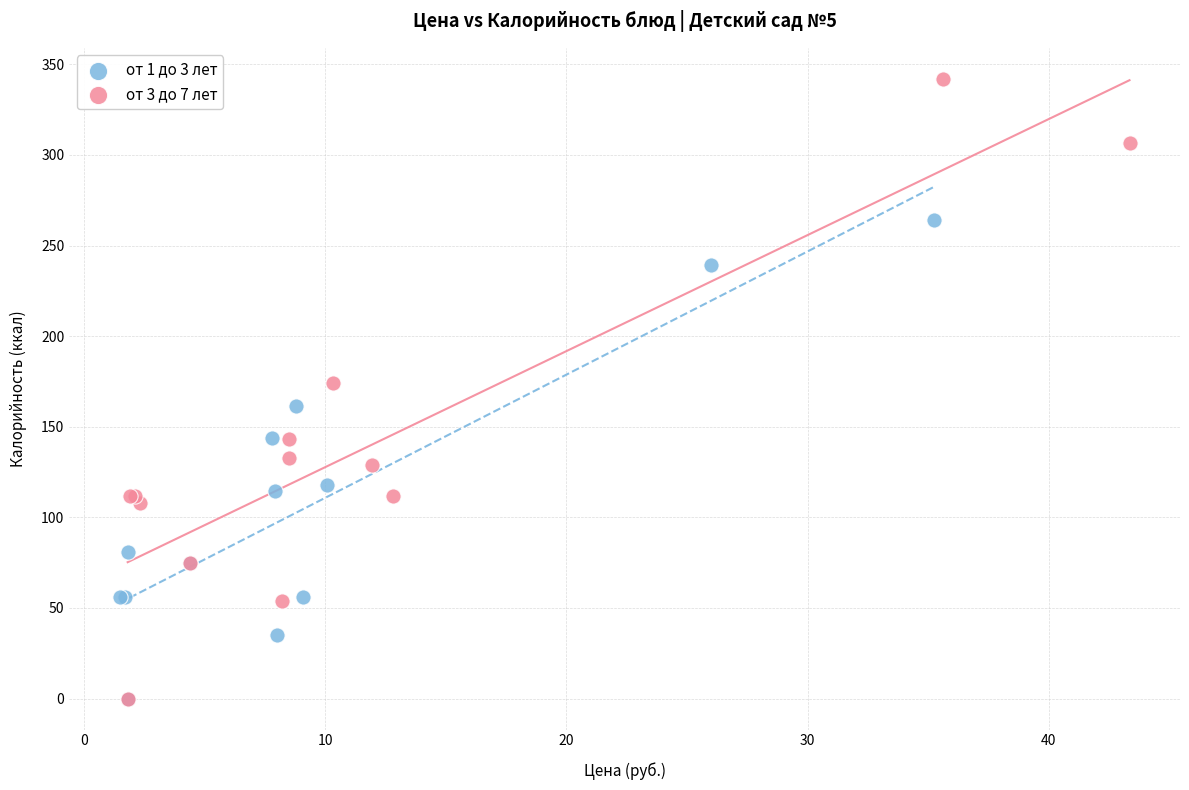

Which series has the largest Y range (max minus min)?

от 3 до 7 лет